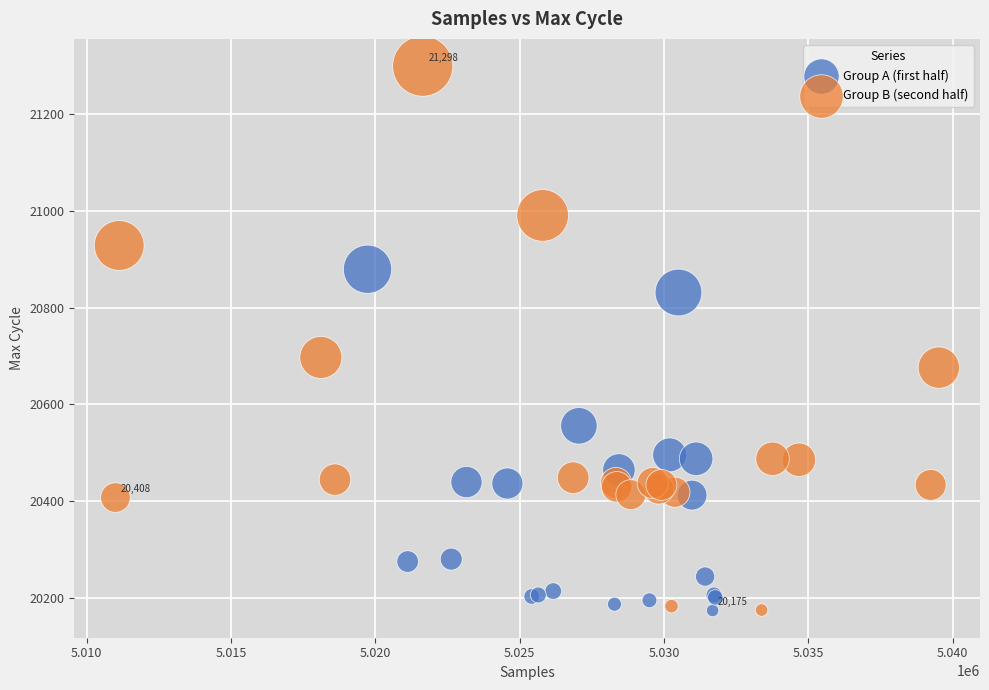

Which series has the largest Y range (max minus min)?

Group B (second half)